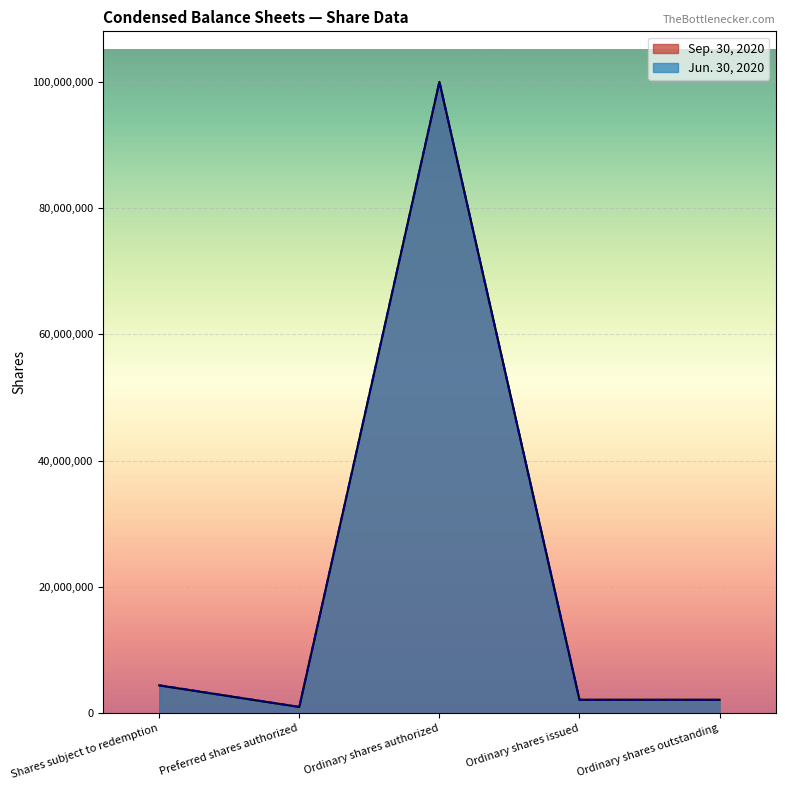

Rank the series by their maximum value, from lowest to highest.

Sep. 30, 2020, Jun. 30, 2020